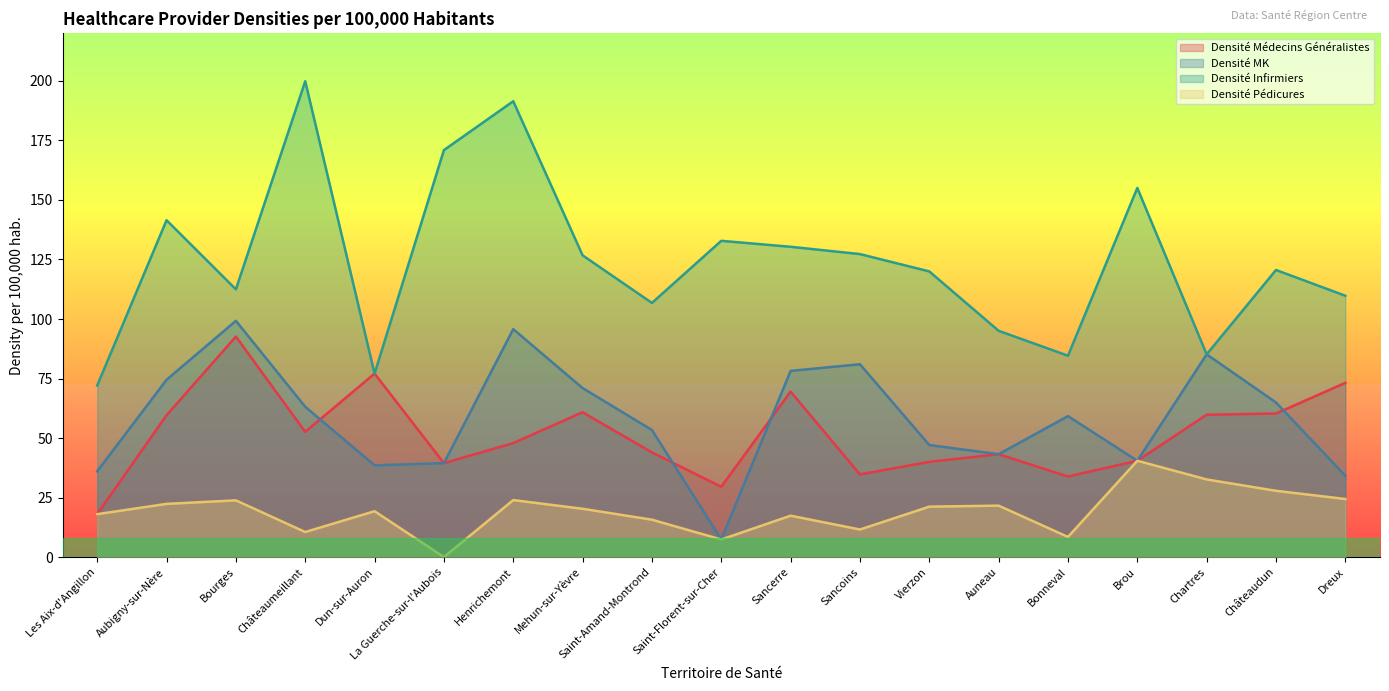

True or false: Densité MK and Densité Pédicures cross at least once.

False